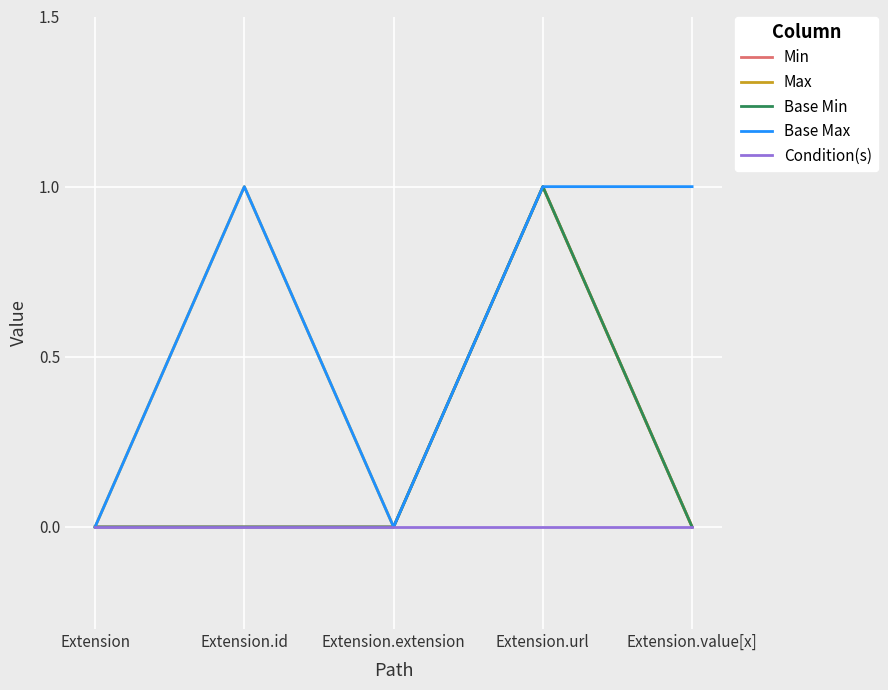

The value of Base Min at Extension.extension is -1. True or false?

False